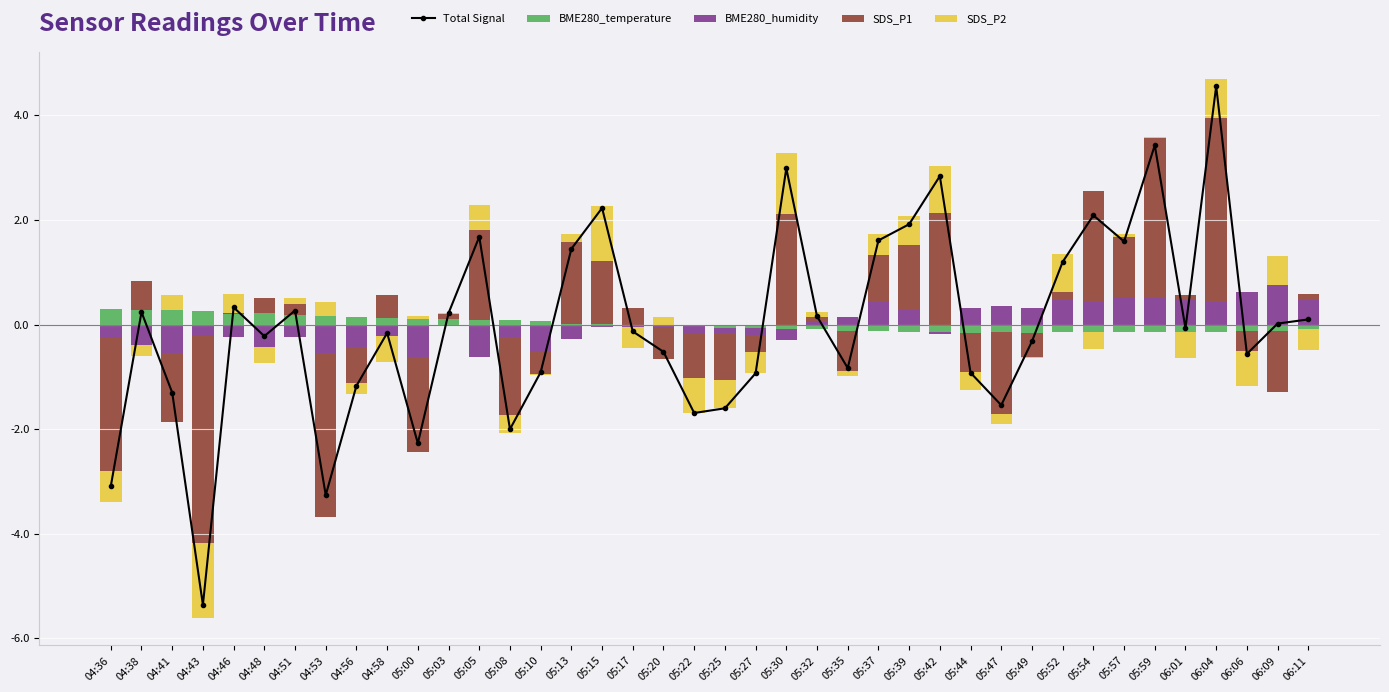

List the series in order of their peak value, lowest first.

BME280_temperature, BME280_humidity, SDS_P2, SDS_P1, Total Signal